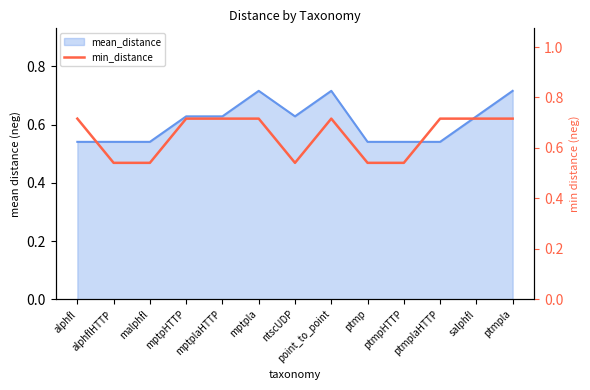

True or false: the data shows 0.3 at mptpHTTP.

False